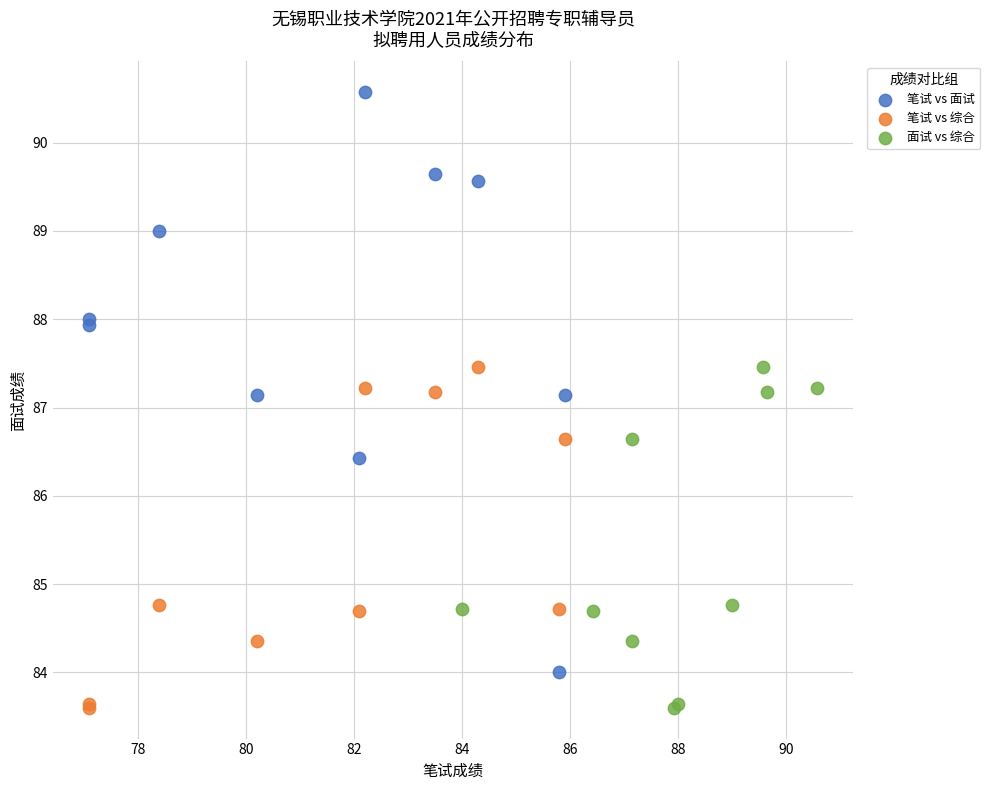

Which series has the largest Y range (max minus min)?

笔试 vs 面试